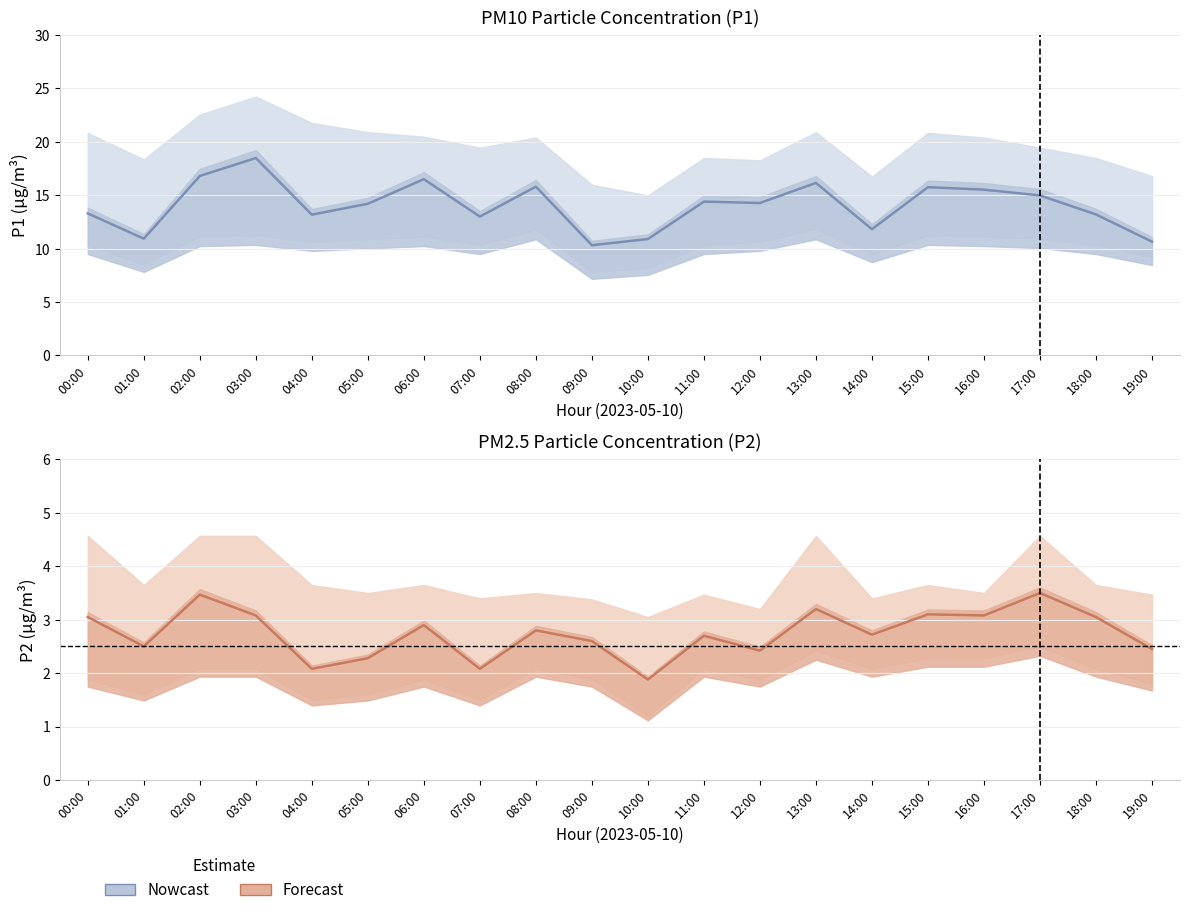

What position from the left is 12:00?

13